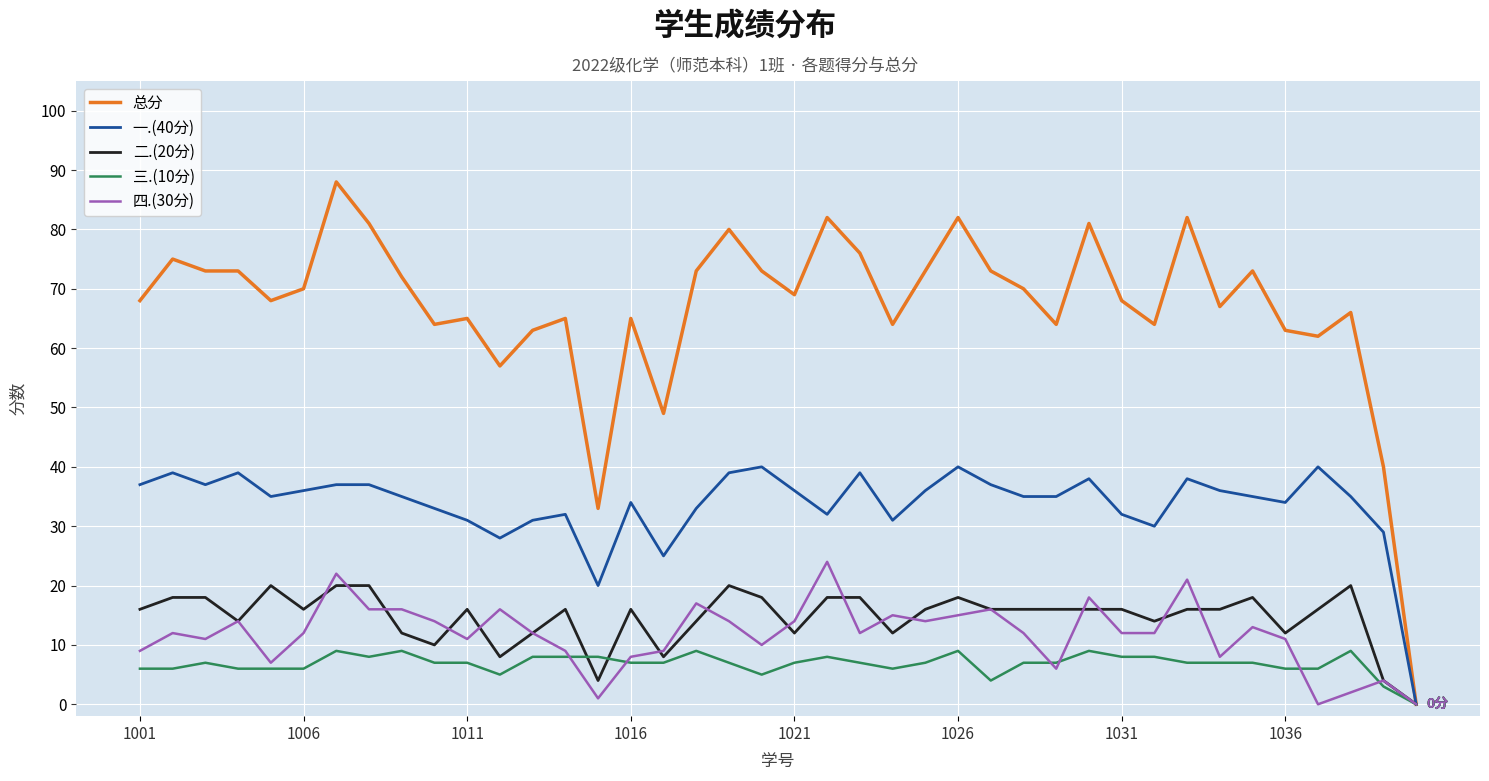

What is the maximum value for 总分?

88